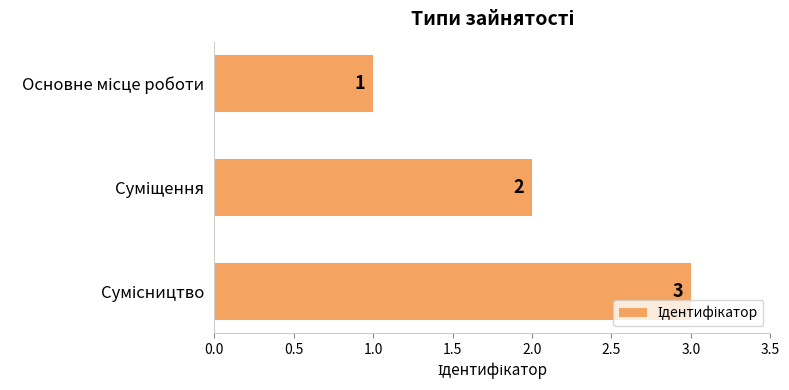

Count the number of data series in this chart.

1